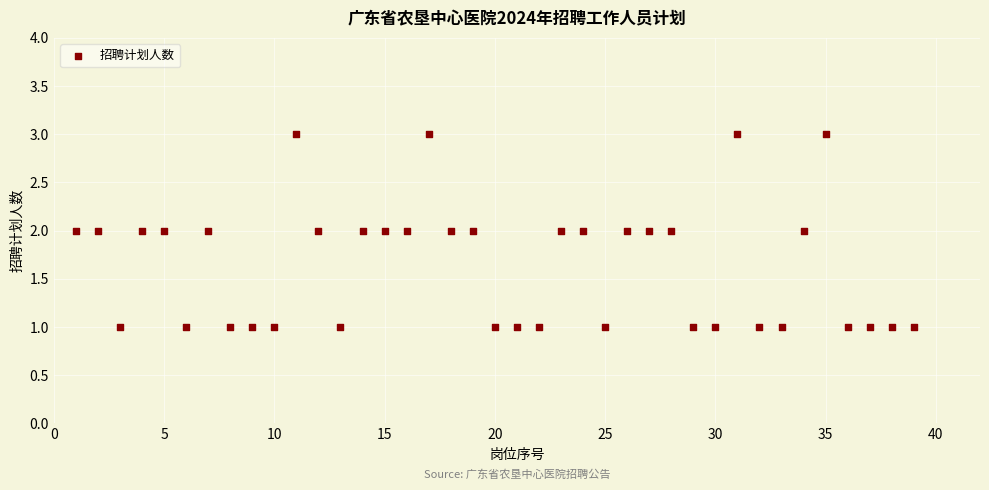

What is the range of X values (max minus min)?

38